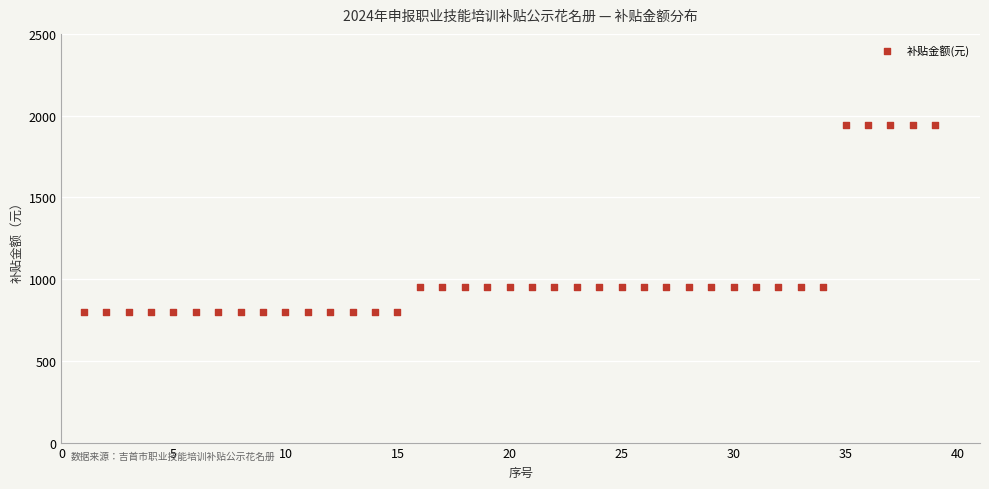

What is the range of Y values (max minus min)?

1140